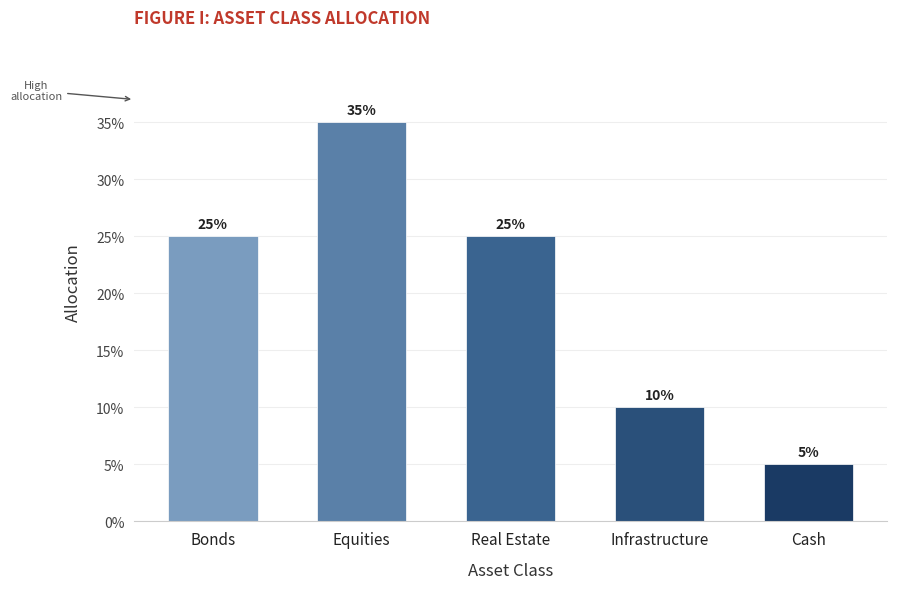

Are the bars grouped side by side (vs. stacked)?

No